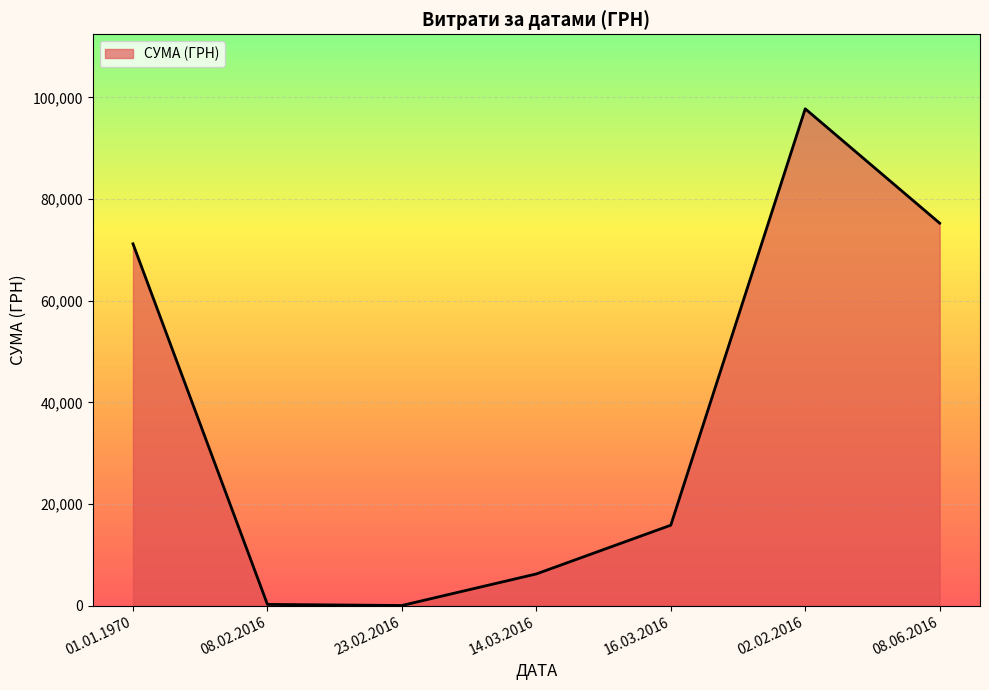

How many values exceed 15813?

4